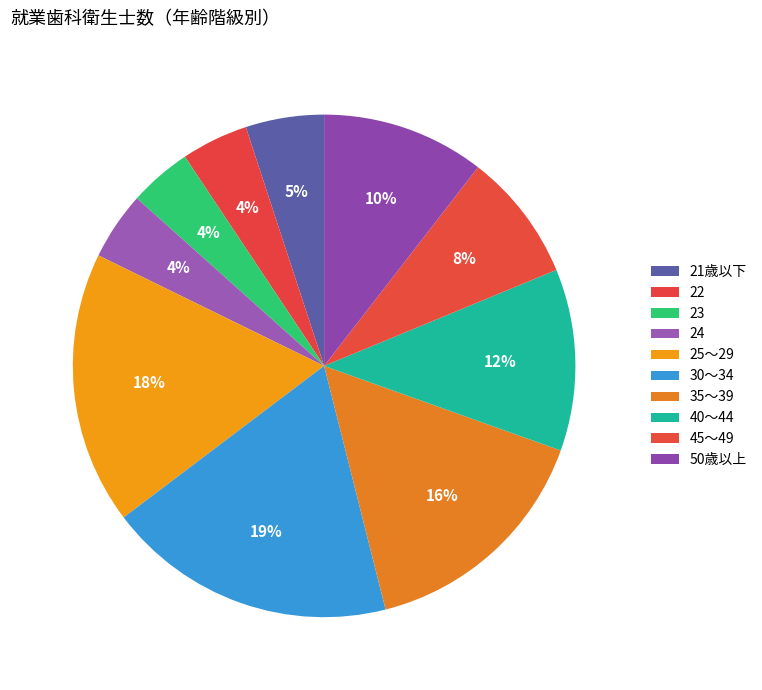

Is the sum of 50歳以上 and 25～29 greater than half?

No